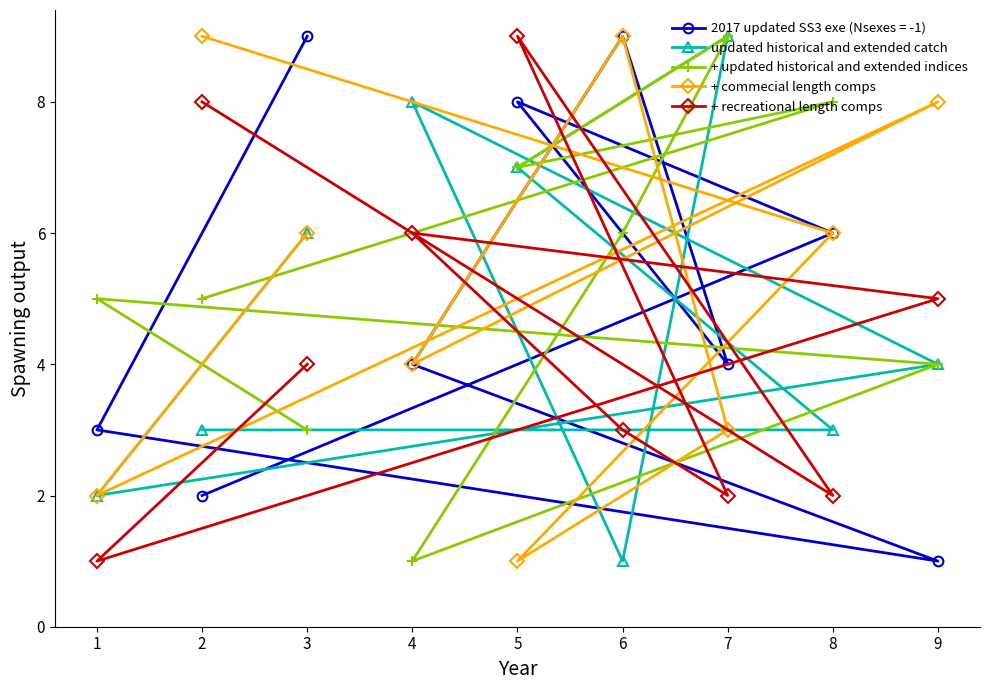

At which category is the sum across all series the highest?

5